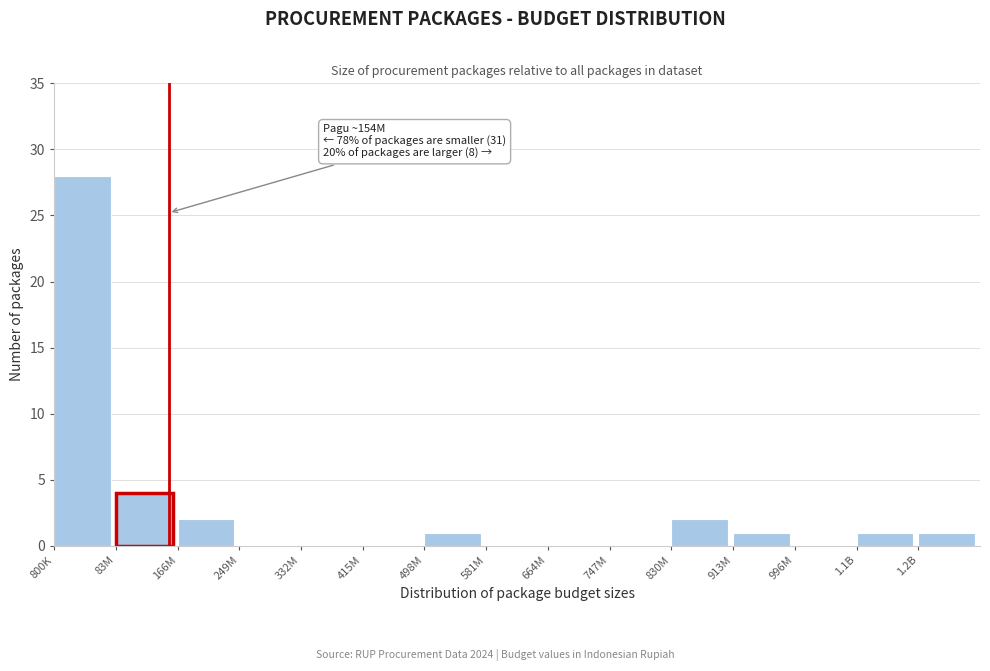

Reading left to right, what are all the values shown in this chart?

800K=28	83M=4	166M=2	249M=0	332M=0	415M=0	498M=1	581M=0	664M=0	747M=0	830M=2	913M=1	996M=0	1.1B=1	1.2B=1